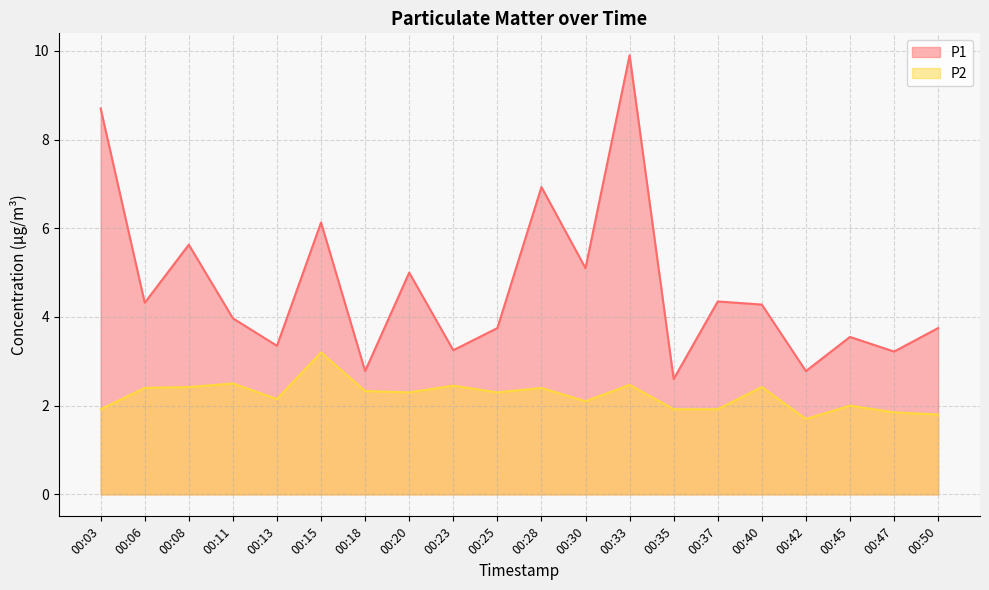

How many lines are shown in the chart?

2